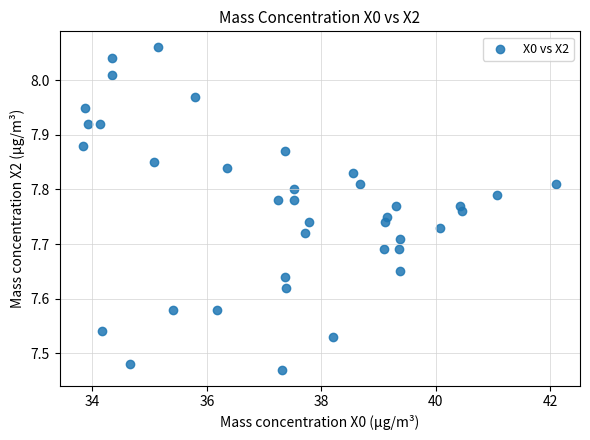

What is the range of Y values (max minus min)?

0.6